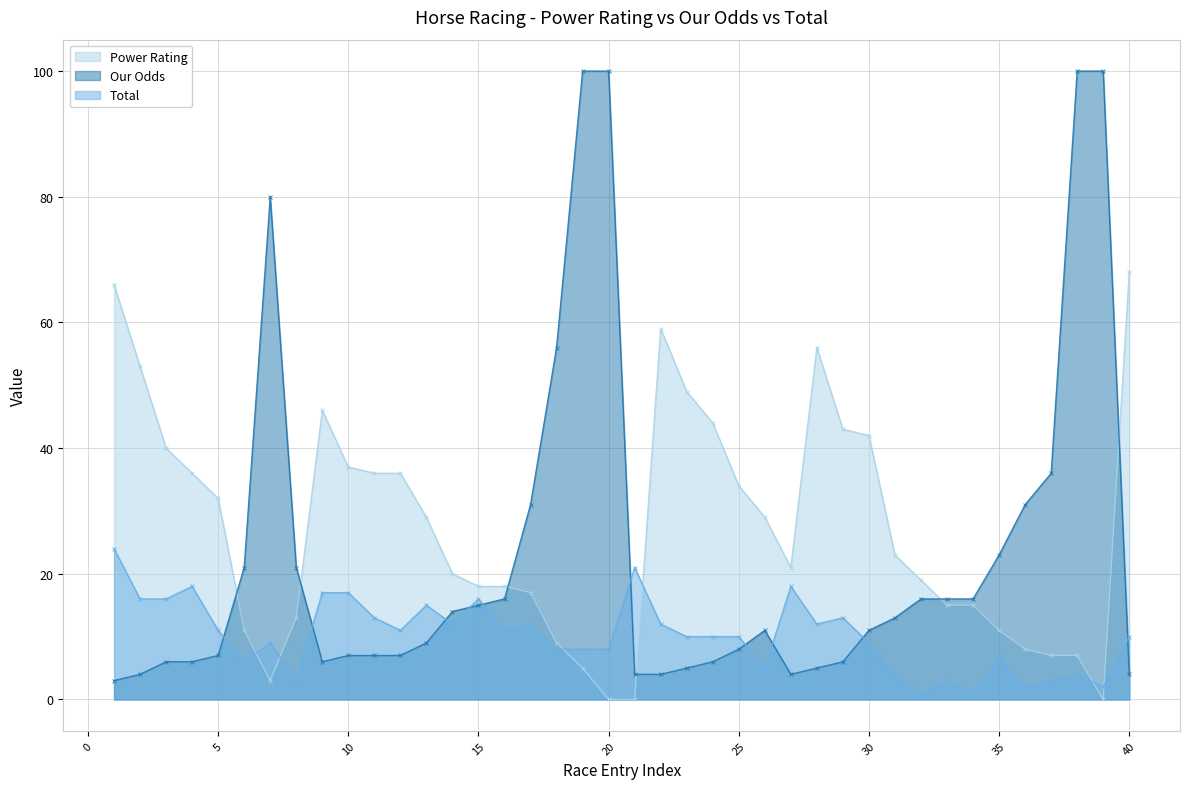

What is the value of the Our Odds point at the 32nd from the left?

16